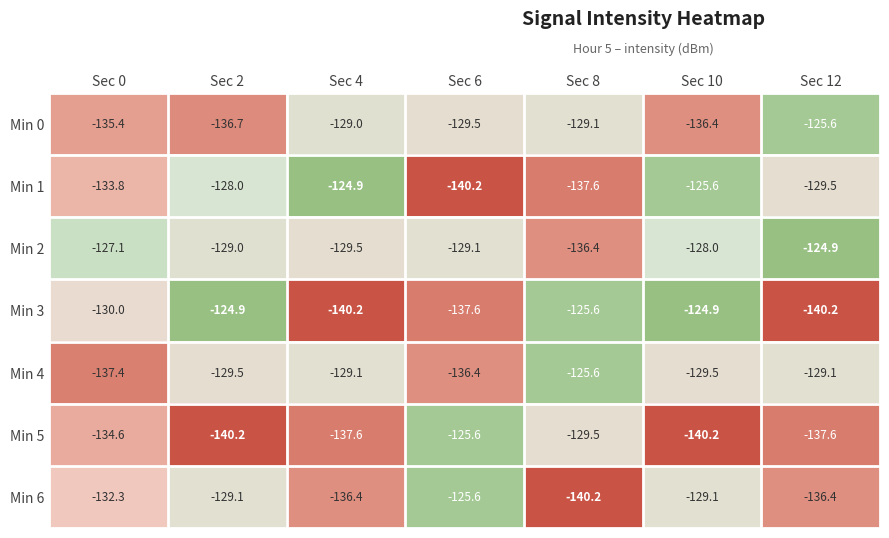

At which label does Min 6 reach its minimum?

Sec 8